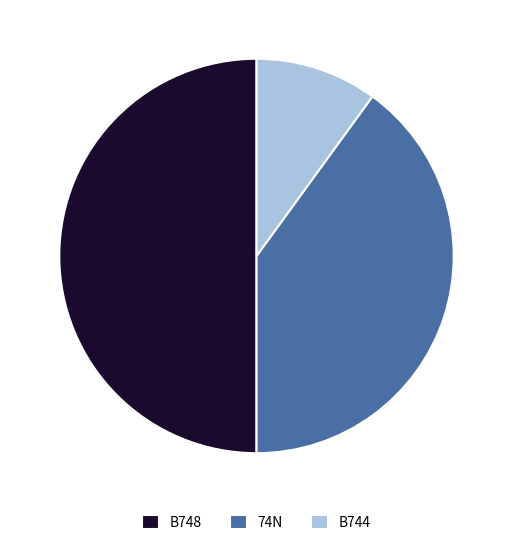

Does 74N account for over 50% of the chart?

No